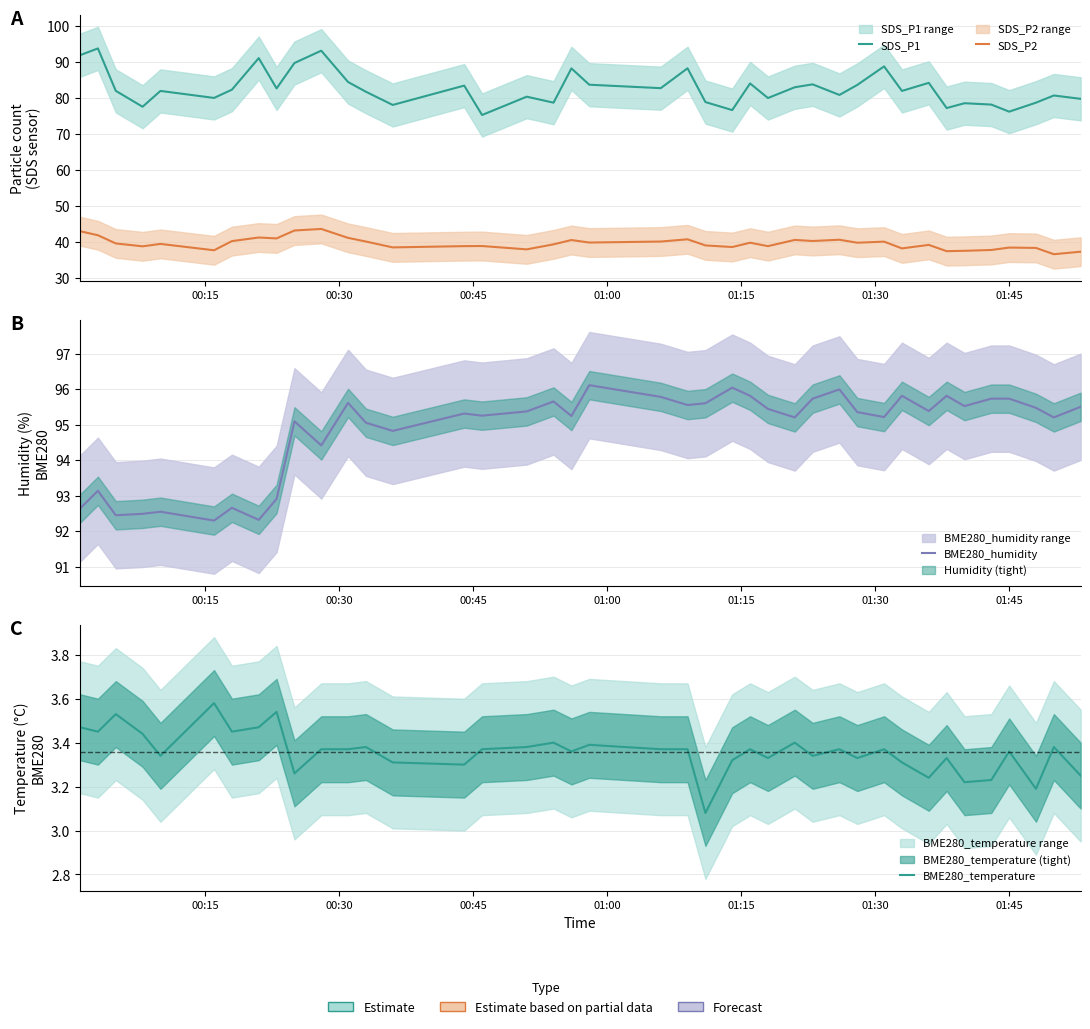

What is the label of the 39th point from the right?

00:30